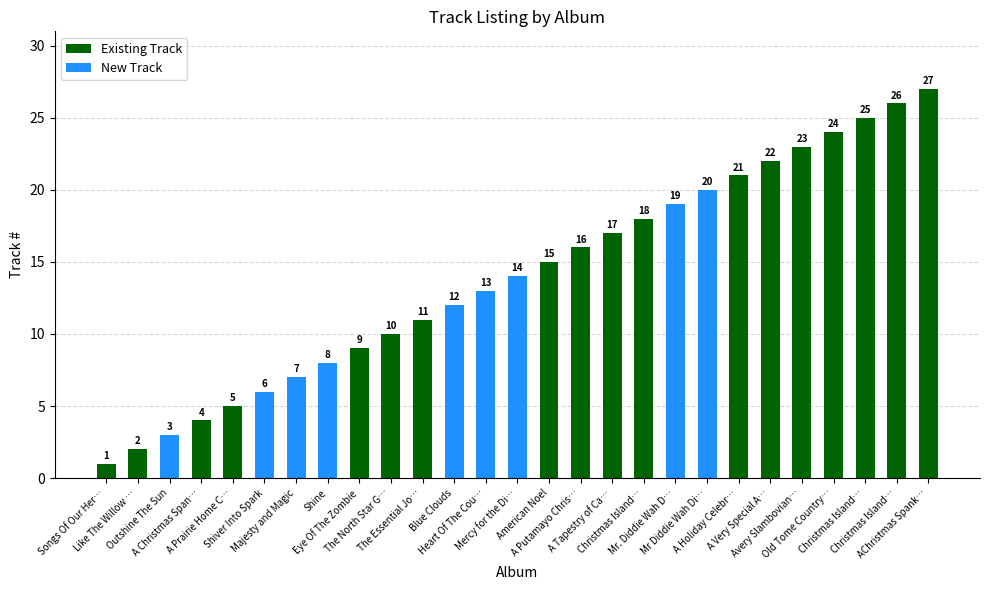

Reading right to left, transcribe all the data shown in this chart.

27	26	25	24	23	22	21	20	19	18	17	16	15	14	13	12	11	10	9	8	7	6	5	4	3	2	1